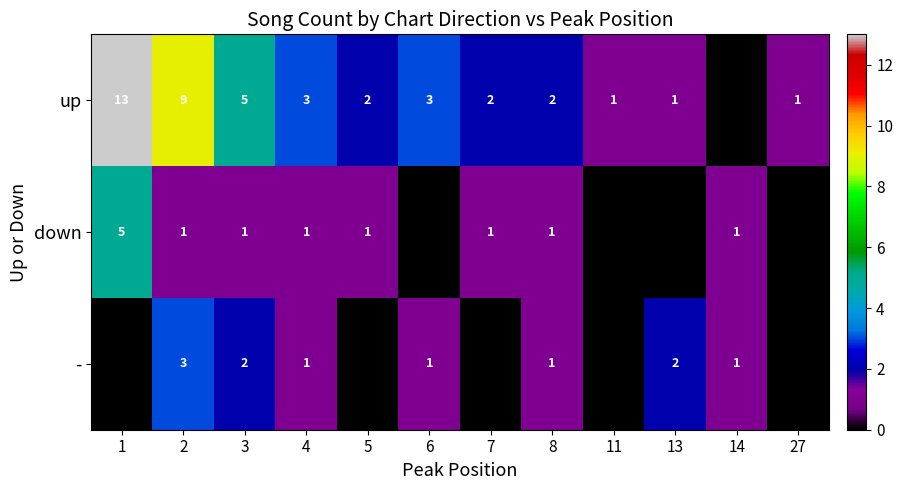

True or false: down has a value of 2 at 5.

False